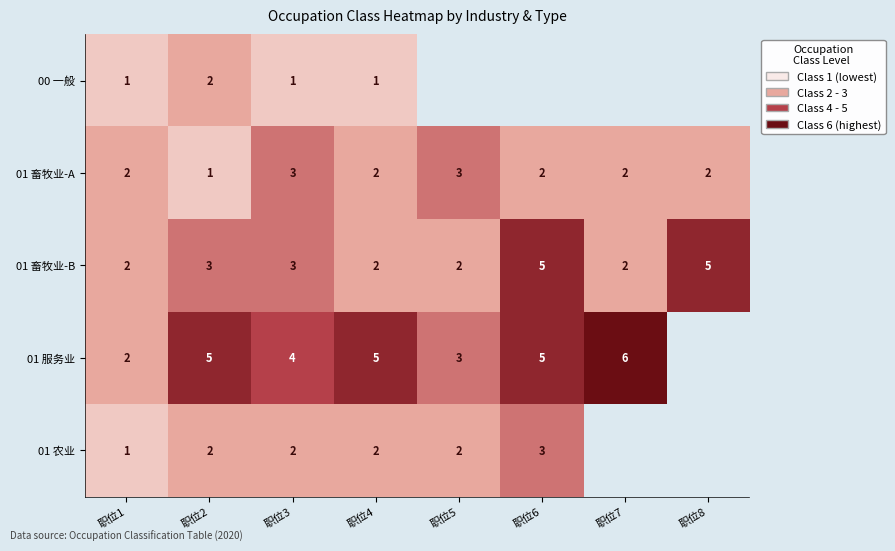

The 01 畜牧业-B series shows 1 at 职位3. True or false?

False